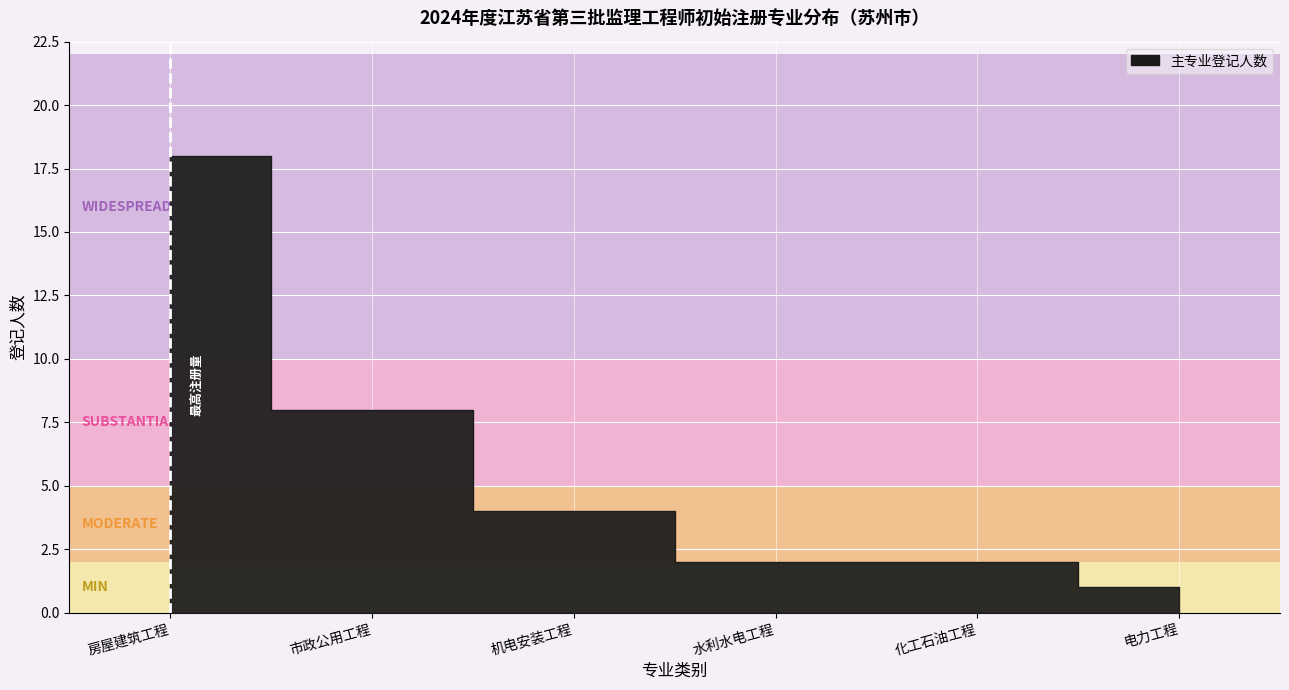

List the labels in order of value, largest first.

房屋建筑工程, 市政公用工程, 机电安装工程, 水利水电工程, 化工石油工程, 电力工程